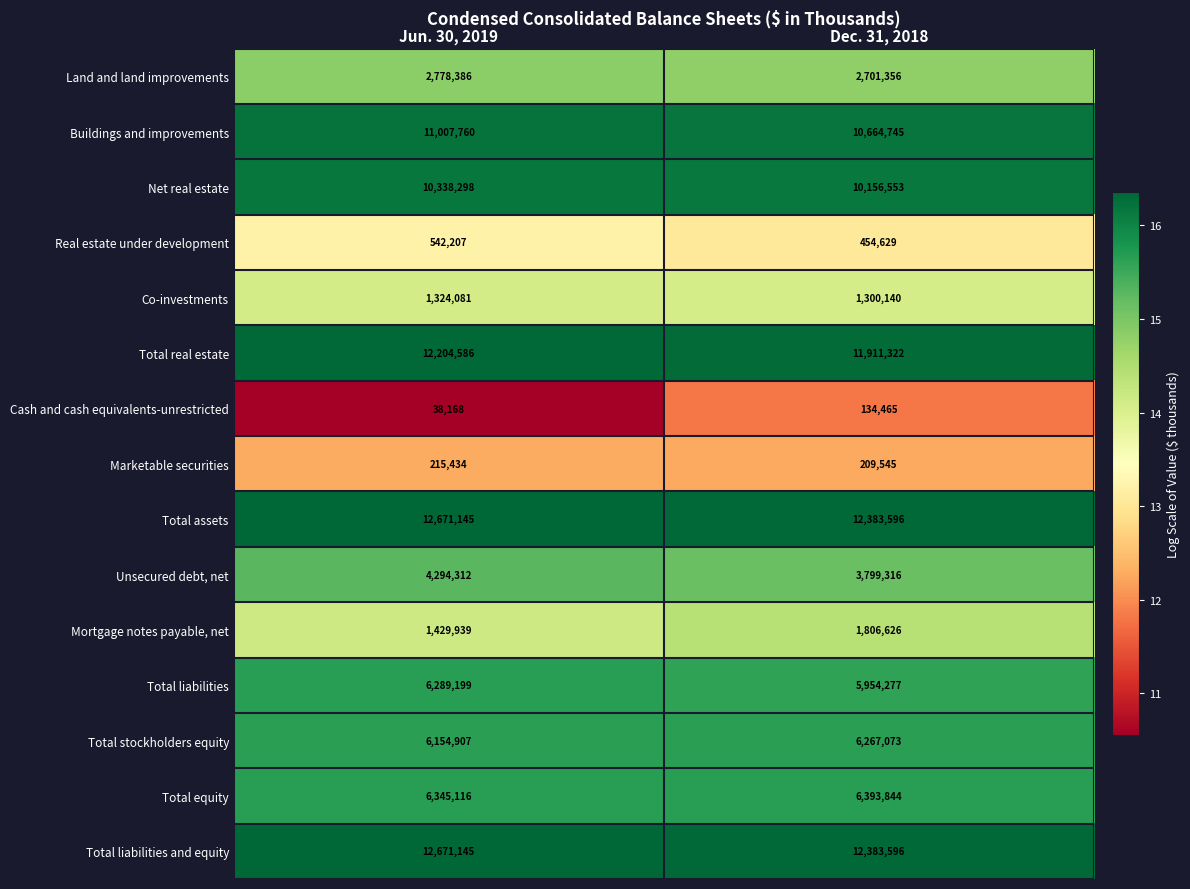

Reading left to right, list all the values displayed in this chart.

Land and land improvements: Jun. 30, 2019=2778386	Dec. 31, 2018=2701356
Buildings and improvements: Jun. 30, 2019=11007760	Dec. 31, 2018=10664745
Net real estate: Jun. 30, 2019=10338298	Dec. 31, 2018=10156553
Real estate under development: Jun. 30, 2019=542207	Dec. 31, 2018=454629
Co-investments: Jun. 30, 2019=1324081	Dec. 31, 2018=1300140
Total real estate: Jun. 30, 2019=12204586	Dec. 31, 2018=11911322
Cash and cash equivalents-unrestricted: Jun. 30, 2019=38168	Dec. 31, 2018=134465
Marketable securities: Jun. 30, 2019=215434	Dec. 31, 2018=209545
Total assets: Jun. 30, 2019=12671145	Dec. 31, 2018=12383596
Unsecured debt, net: Jun. 30, 2019=4294312	Dec. 31, 2018=3799316
Mortgage notes payable, net: Jun. 30, 2019=1429939	Dec. 31, 2018=1806626
Total liabilities: Jun. 30, 2019=6289199	Dec. 31, 2018=5954277
Total stockholders equity: Jun. 30, 2019=6154907	Dec. 31, 2018=6267073
Total equity: Jun. 30, 2019=6345116	Dec. 31, 2018=6393844
Total liabilities and equity: Jun. 30, 2019=12671145	Dec. 31, 2018=12383596